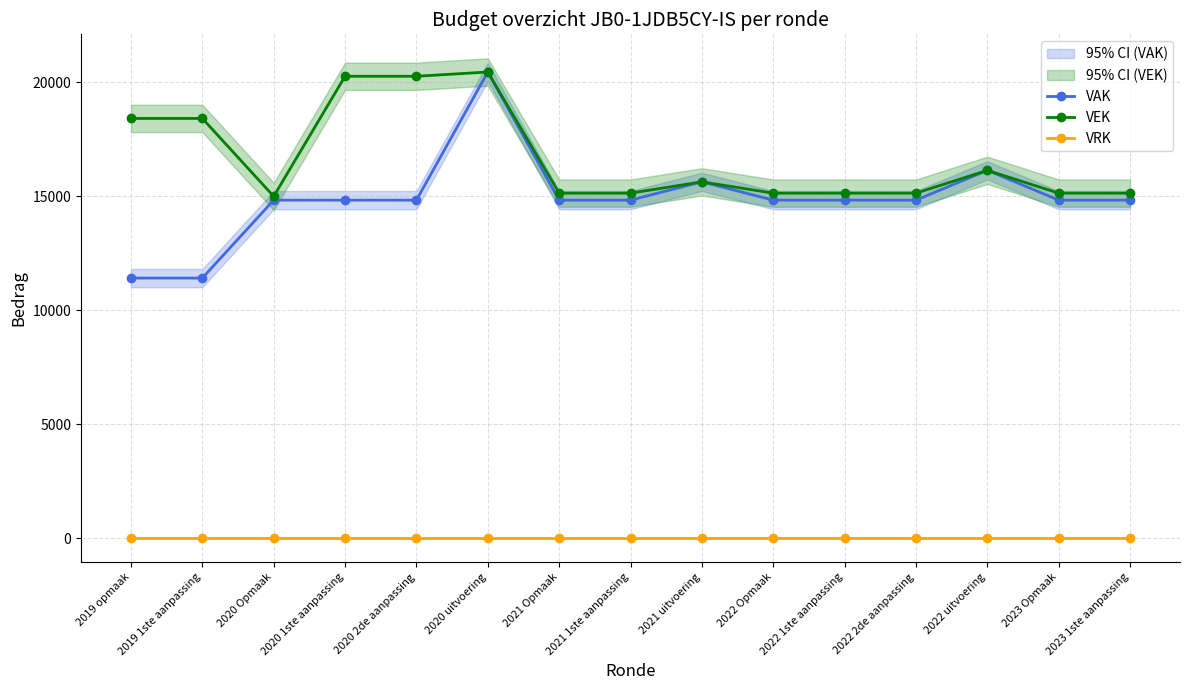

Between 2020 uitvoering and 2019 1ste aanpassing, which is larger?

2020 uitvoering